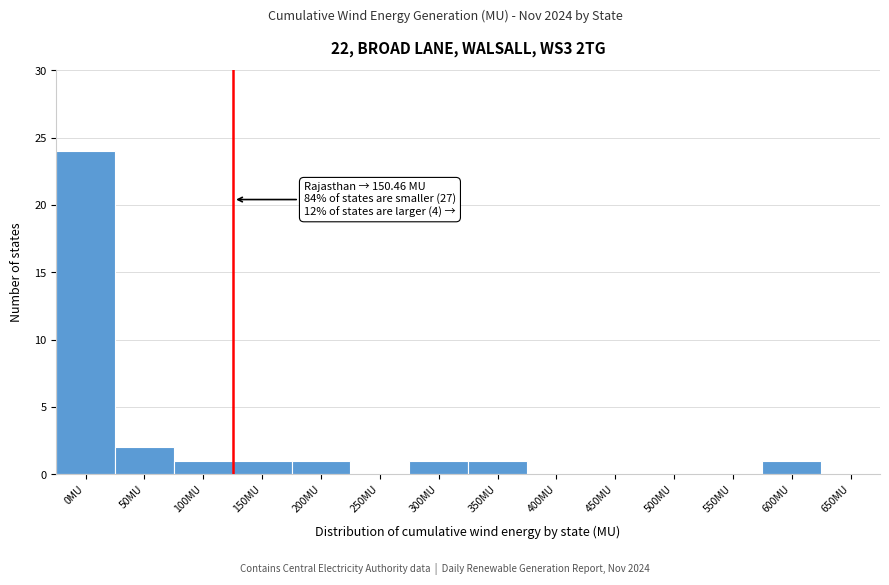

Reading left to right, transcribe all the data shown in this chart.

0MU=24	50MU=2	100MU=1	150MU=1	200MU=1	250MU=0	300MU=1	350MU=1	400MU=0	450MU=0	500MU=0	550MU=0	600MU=1	650MU=0